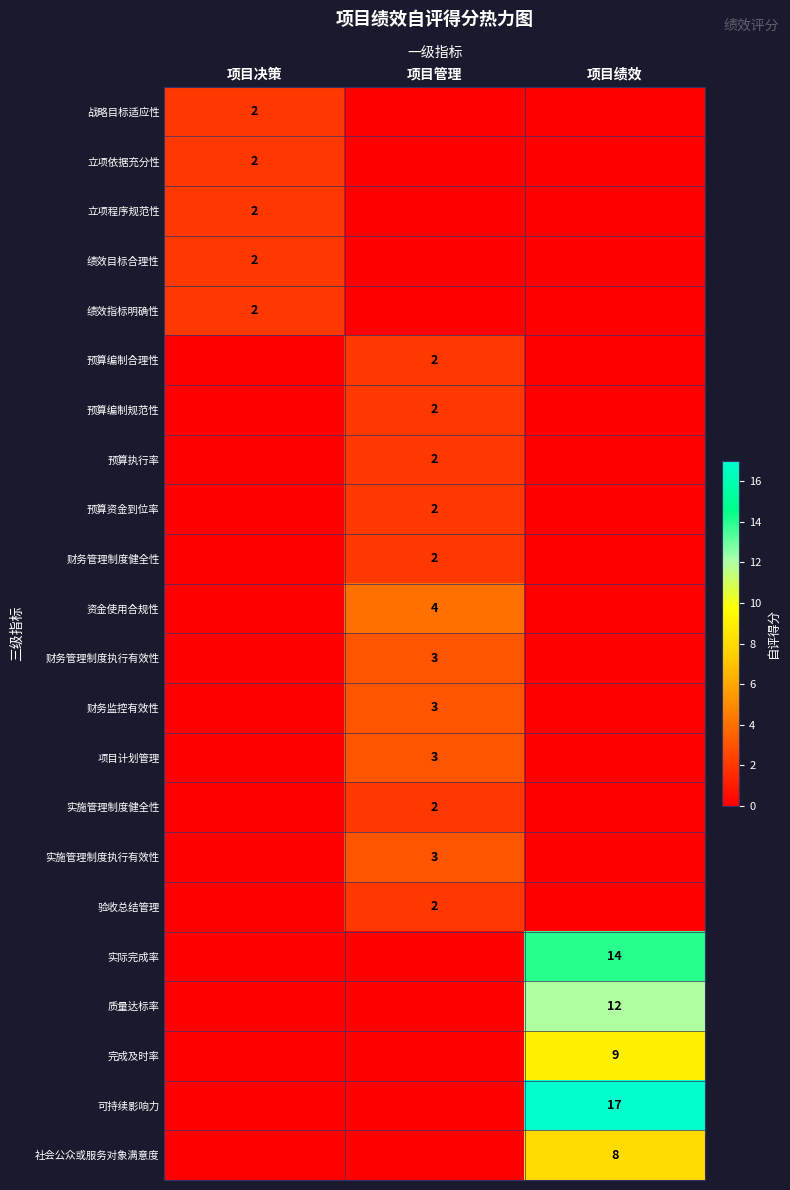

Is it true that 立项依据充分性 equals 1 at 项目决策?

False